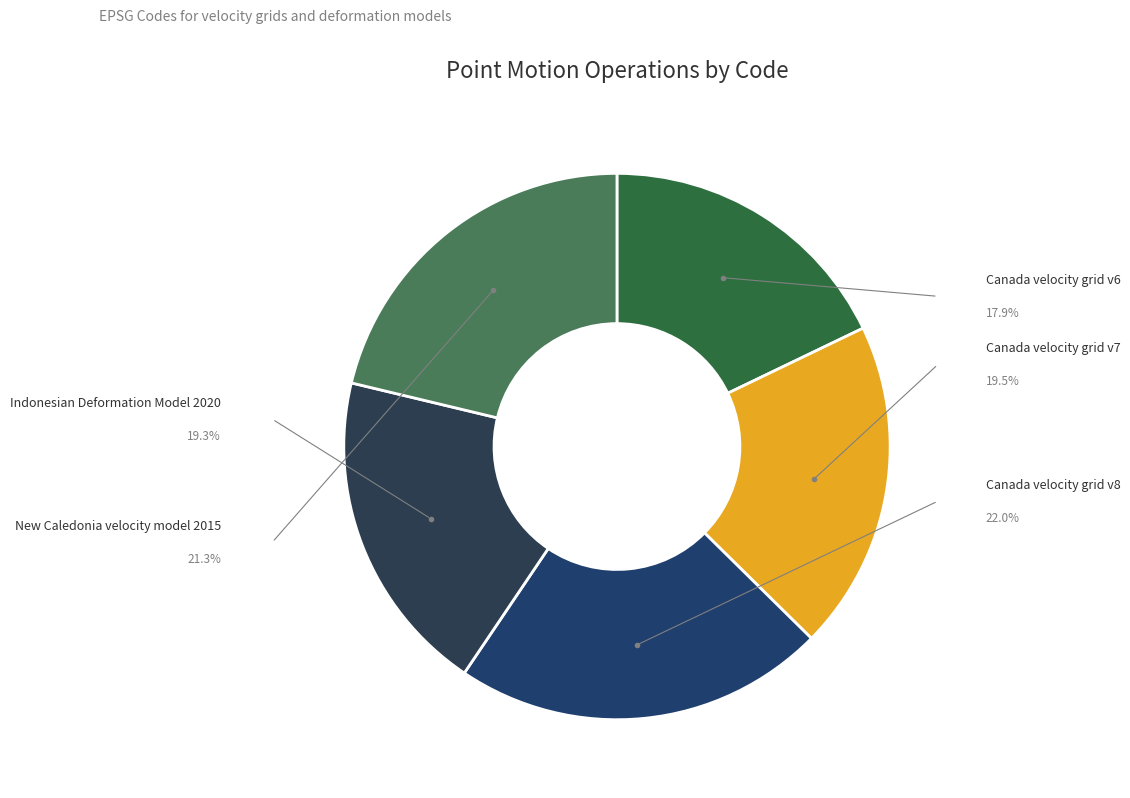

Does Canada velocity grid v6 account for over 50% of the chart?

No